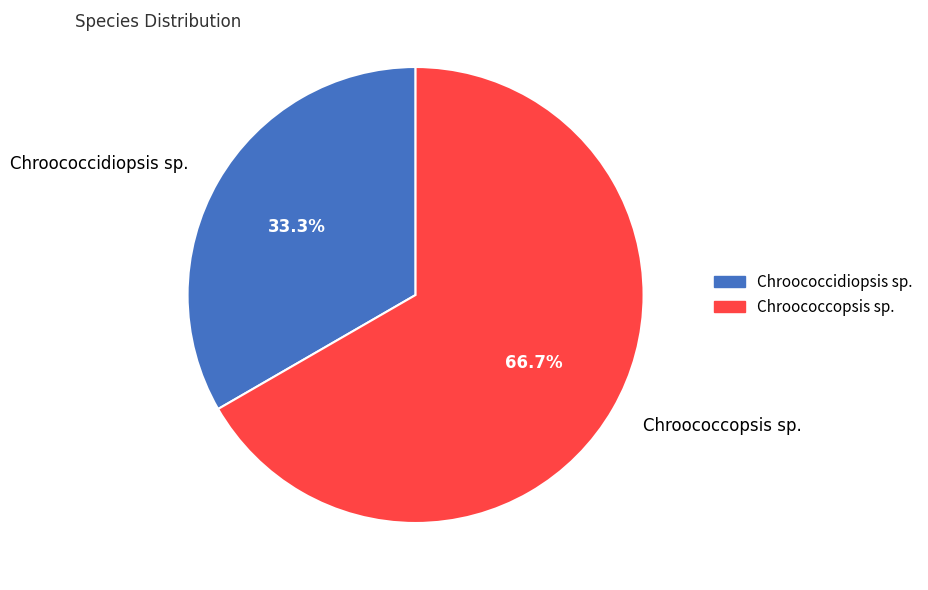

Which has a higher value, Chroococcopsis sp. or Chroococcidiopsis sp.?

Chroococcopsis sp.